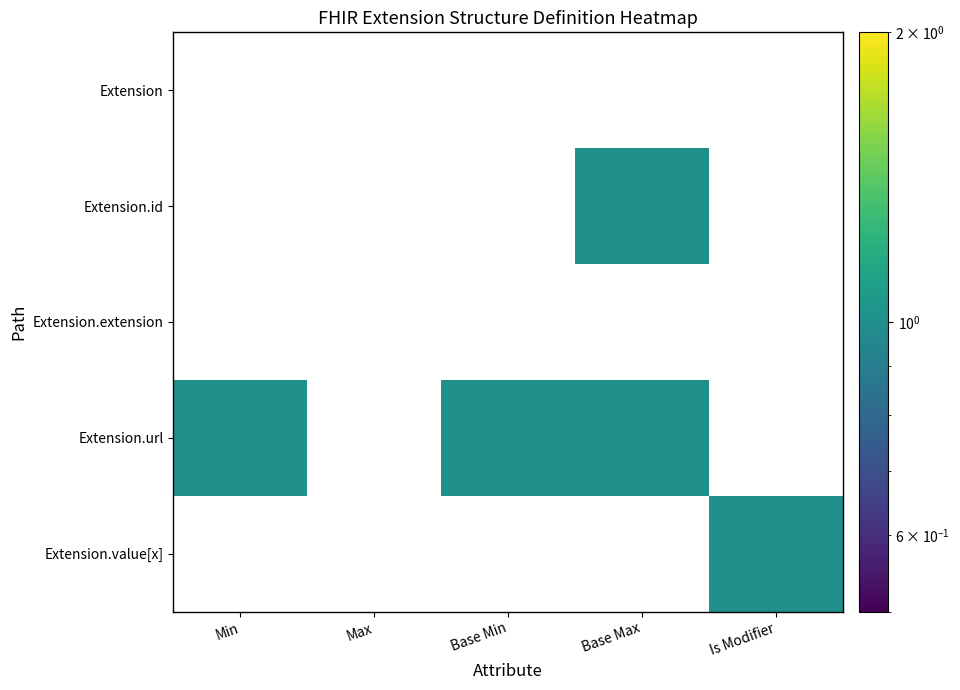

Which category has the highest value across all series?

Base Max